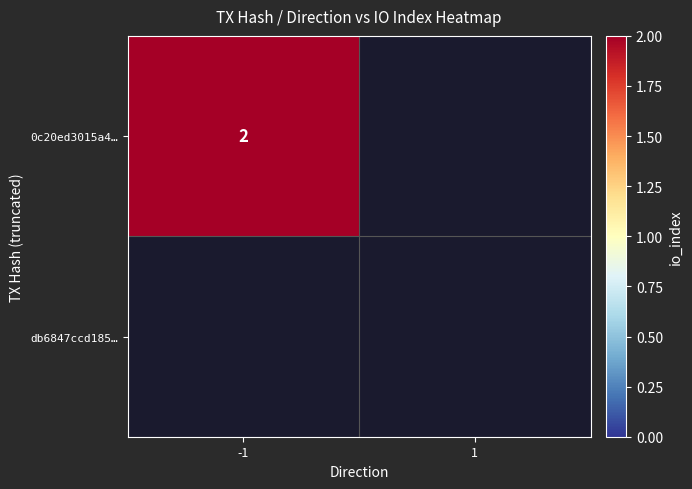

The value of 0c20ed3015a4… at -1 is 1. True or false?

False